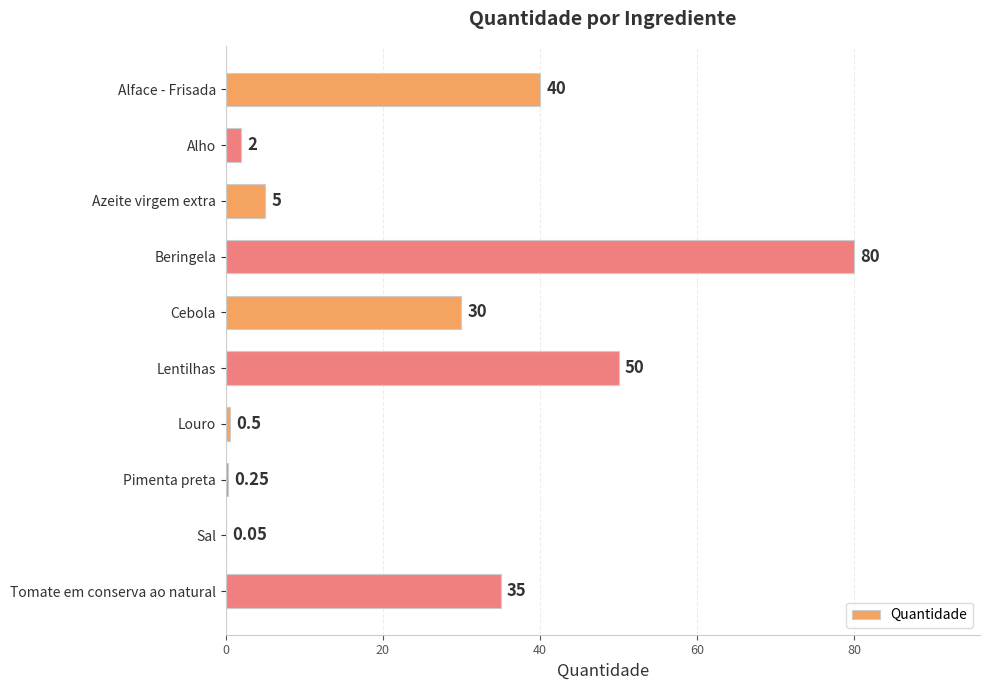

What is the sum of the values at Azeite virgem extra and Beringela?

85.0